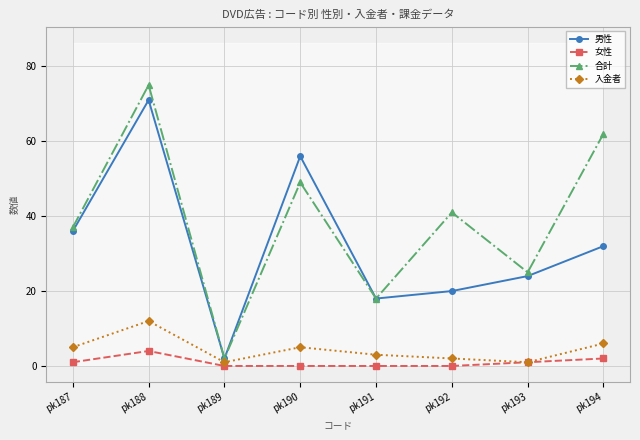

True or false: 女性 and 男性 cross at least once.

False